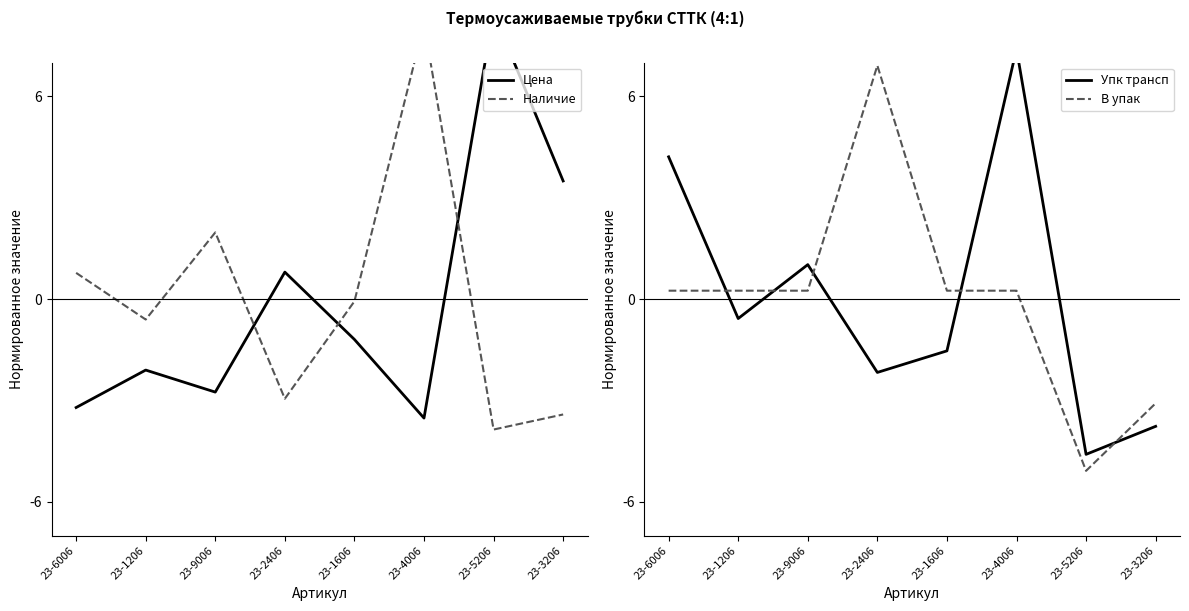

Which series changed the most between 23-2406 and 23-5206?

В упак